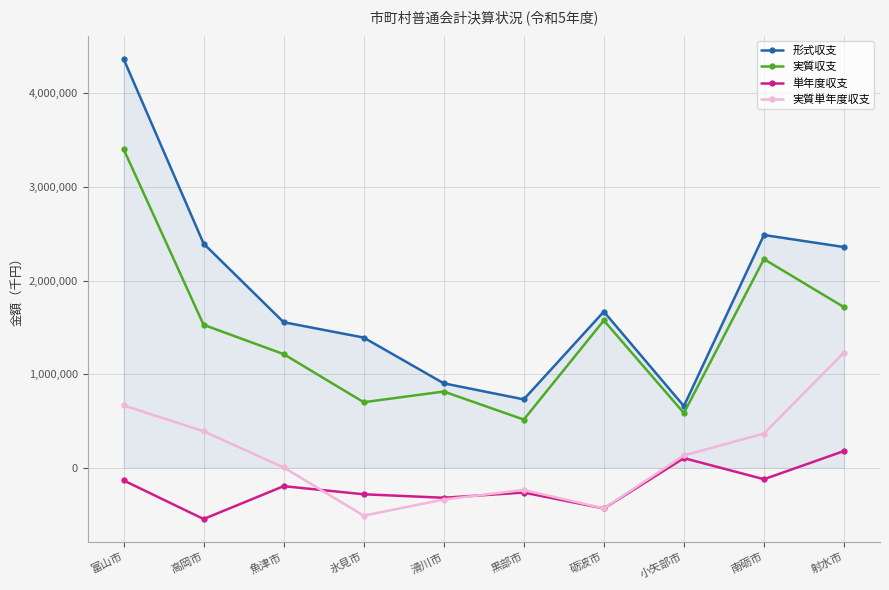

What is the total value across all series at 南砺市?

4958758